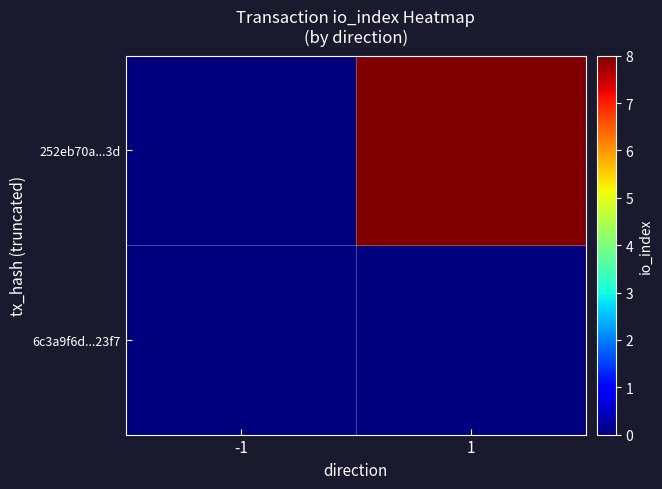

Between -1 and 1, which series saw the biggest shift?

252eb70a...3d